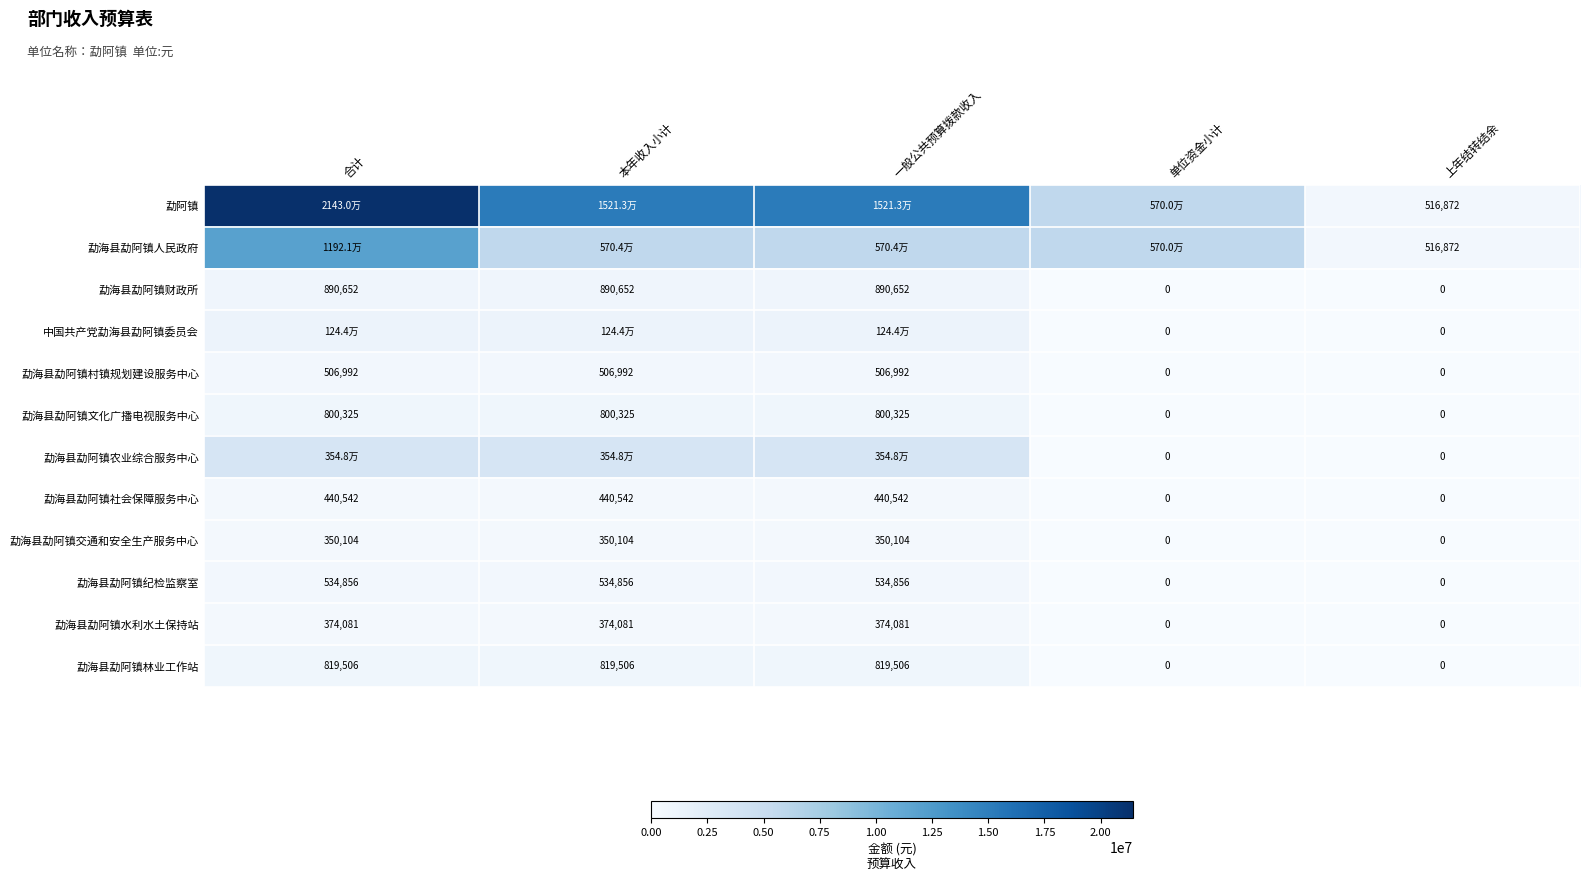

Is the value of 勐海县勐阿镇交通和安全生产服务中心 at 一般公共预算拨款收入 greater than the value of 勐海县勐阿镇水利水土保持站 at 一般公共预算拨款收入?

No